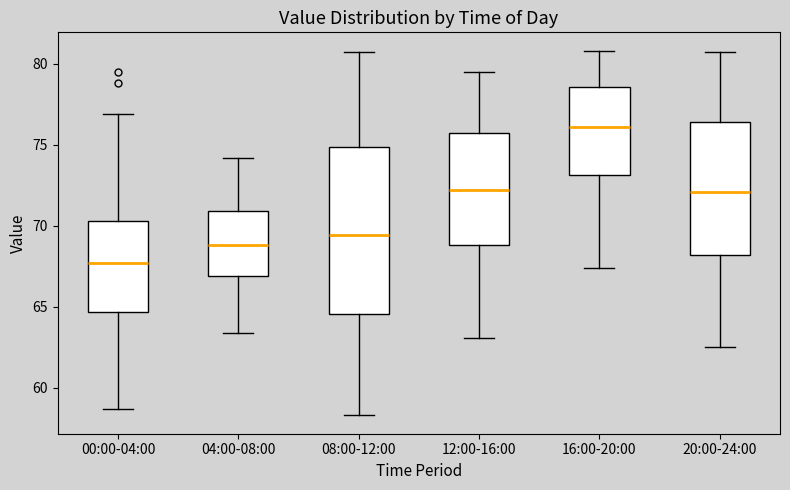

Which box is the tallest, from its lower edge to its upper edge?

08:00-12:00